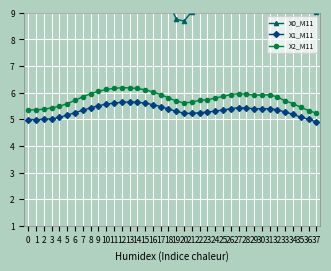

What is the value of the X2_M11 point at the 11th from the left?

6.1